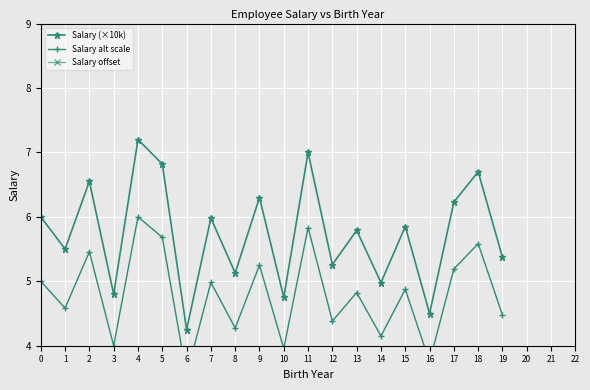

At how many categories does at least one series exceed 4?

20